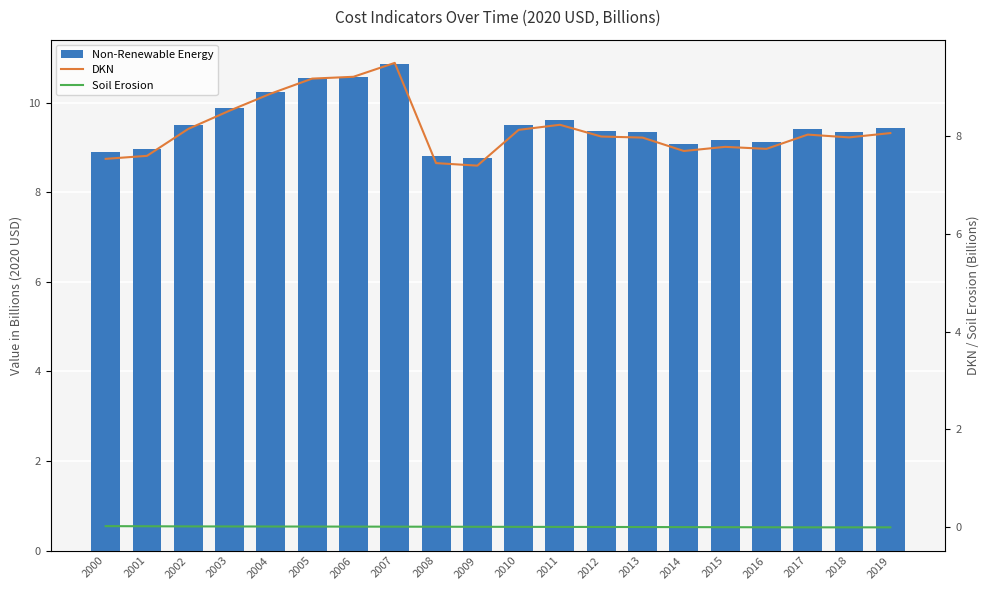

Is it true that DKN equals 9.5 at 2007?

True